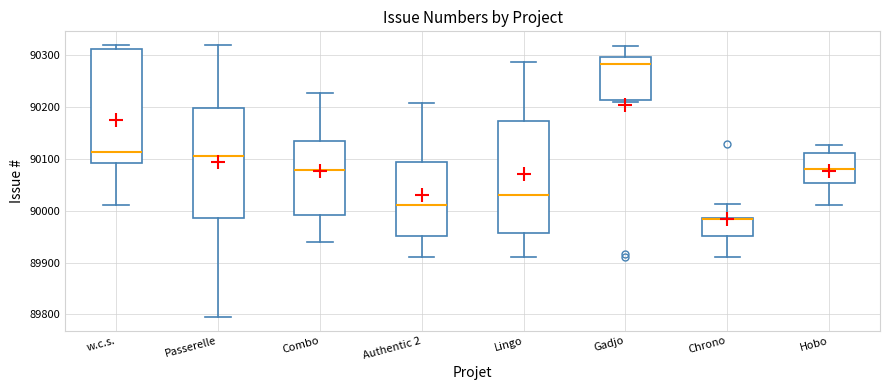

Where does the lower whisker of the box for Lingo end on the y-axis? The values are not printed on the chart, so give them approximately, as read against the axis.

89910